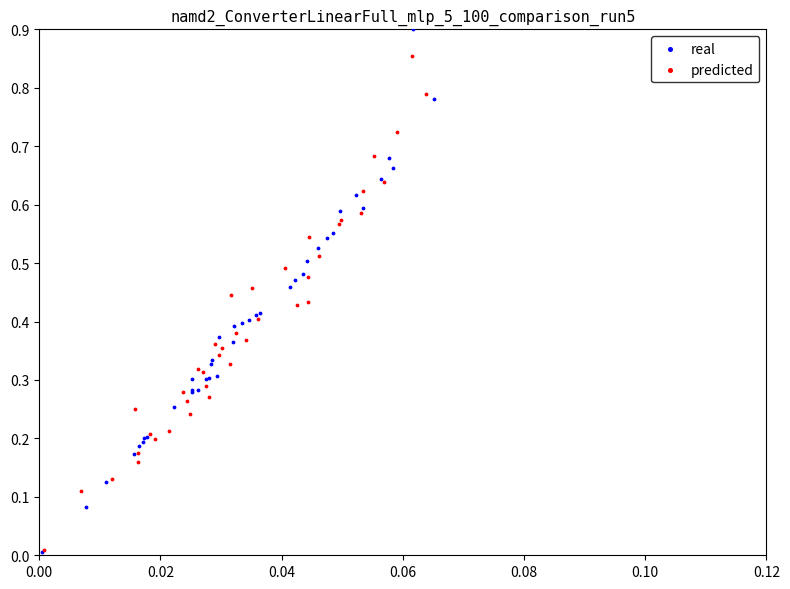

Which series has the widest spread of Y values?

real